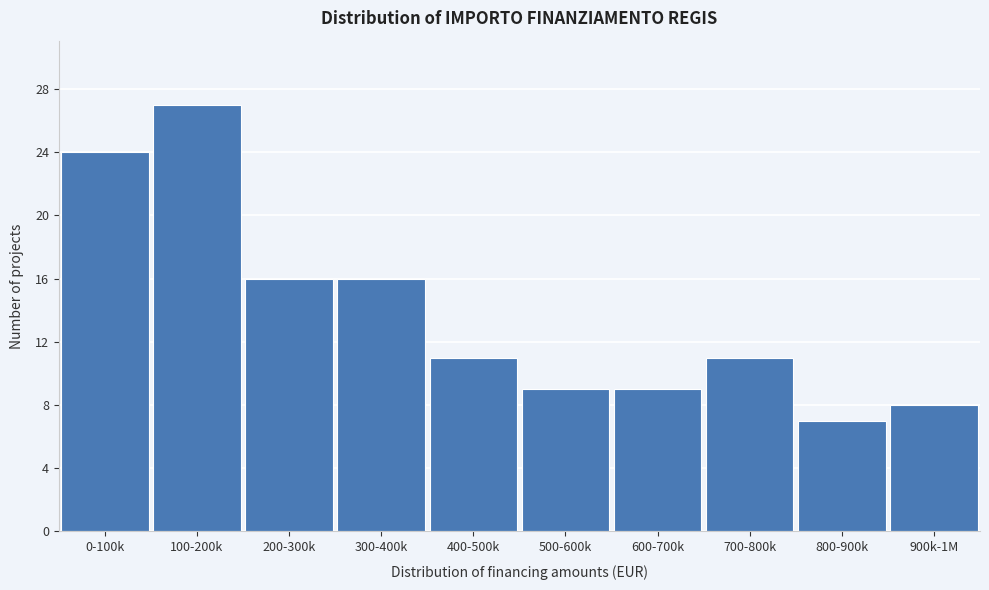

Reading right to left, extract all data points from this chart.

900k-1M=8	800-900k=7	700-800k=11	600-700k=9	500-600k=9	400-500k=11	300-400k=16	200-300k=16	100-200k=27	0-100k=24